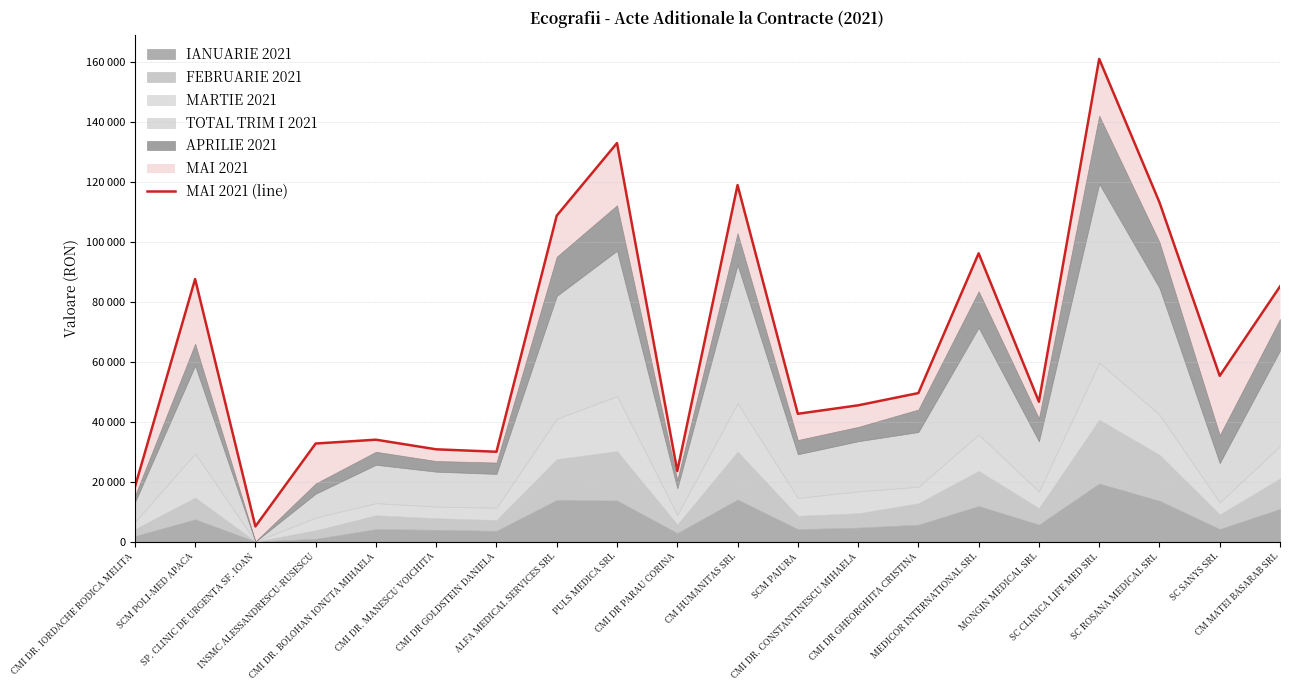

What is the smallest value displayed?

5038.8